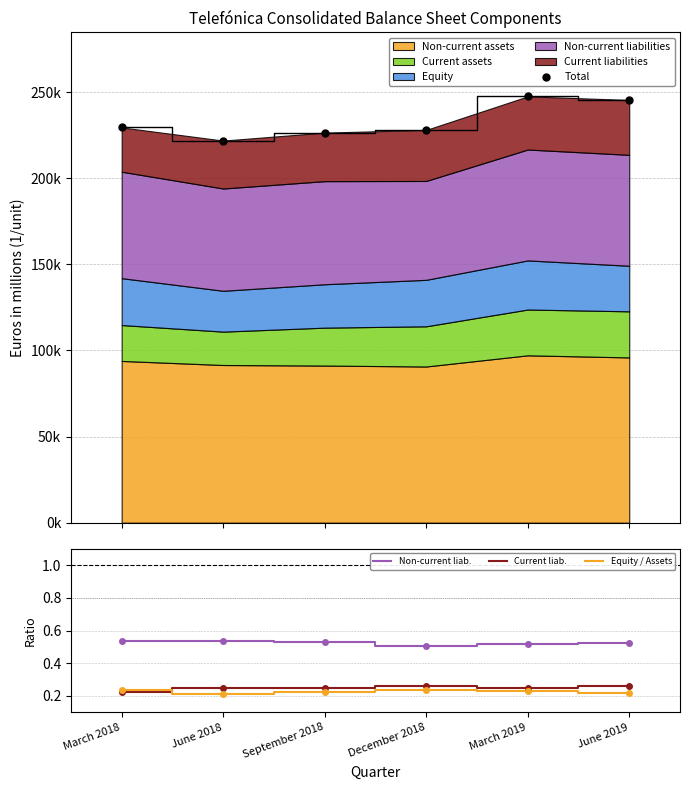

Where is the first local minimum for Total?

June 2018